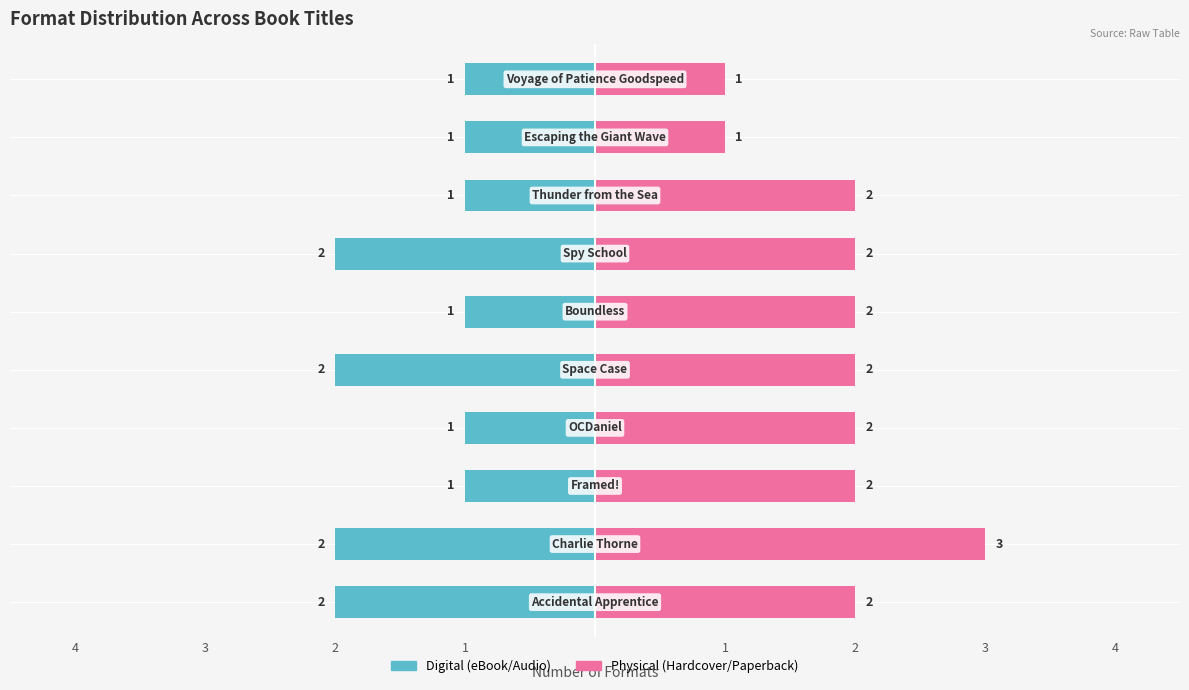

Which has a higher value, 3 or 4?

3